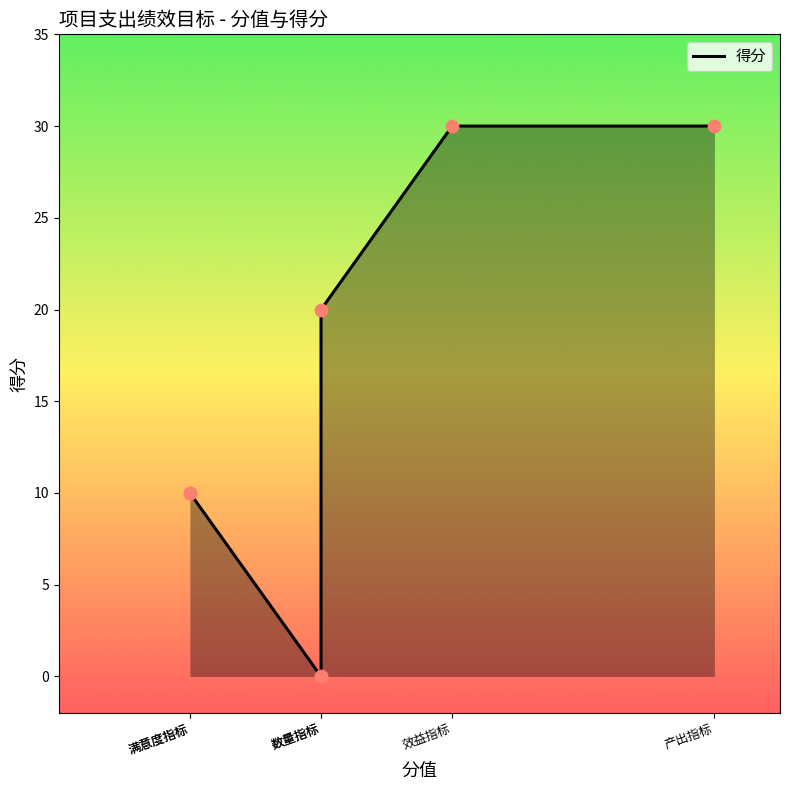

Which has a higher value, 满意度指标 or 数量指标?

数量指标